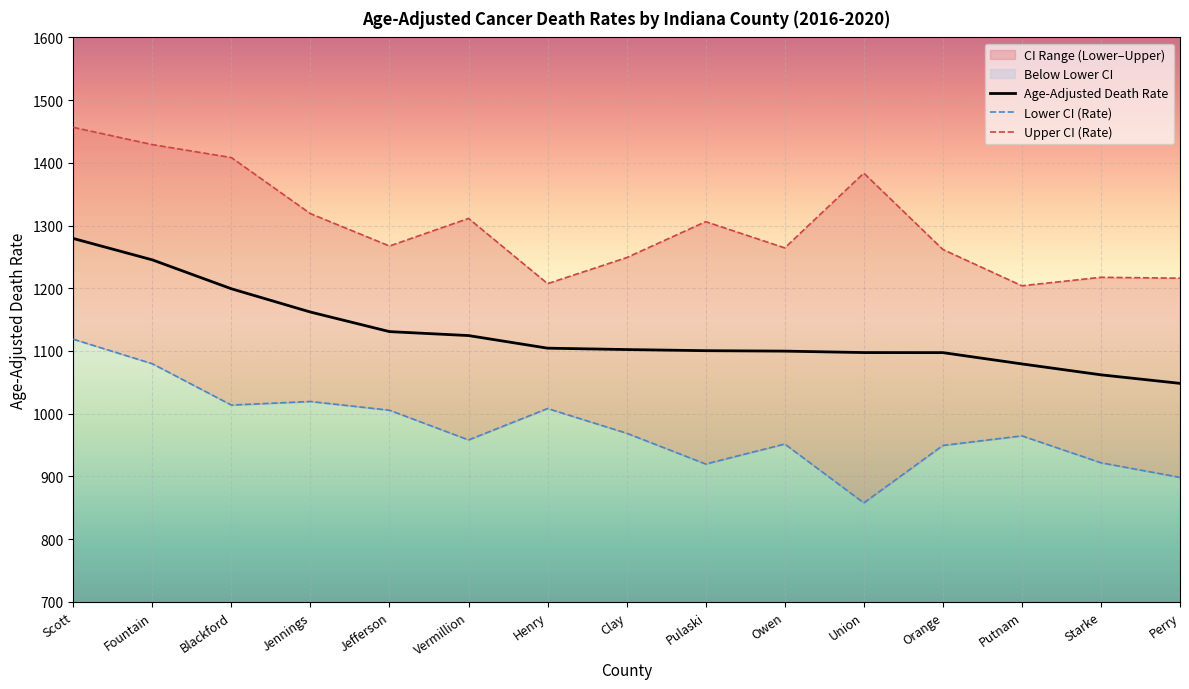

Reading left to right, what are all the values shown in this chart?

Age-Adjusted Death Rate: Scott=1279.4	Fountain=1245.3	Blackford=1199.2	Jennings=1162.1	Jefferson=1130.9	Vermillion=1124.6	Henry=1104.5	Clay=1102.3	Pulaski=1100.5	Owen=1099.8	Union=1097.5	Orange=1097.4	Putnam=1079.4	Starke=1062.0	Perry=1048.4
Lower CI (Rate): Scott=1118.8	Fountain=1079.7	Blackford=1013.8	Jennings=1019.5	Jefferson=1005.6	Vermillion=958.2	Henry=1008.3	Clay=968.9	Pulaski=919.8	Owen=951.7	Union=857.8	Orange=949.4	Putnam=964.7	Starke=921.8	Perry=898.5
Upper CI (Rate): Scott=1456.6	Fountain=1429.1	Blackford=1408.4	Jennings=1319.0	Jefferson=1267.4	Vermillion=1311.4	Henry=1207.4	Clay=1248.9	Pulaski=1306.2	Owen=1264.4	Union=1383.6	Orange=1261.9	Putnam=1204.0	Starke=1217.5	Perry=1216.1